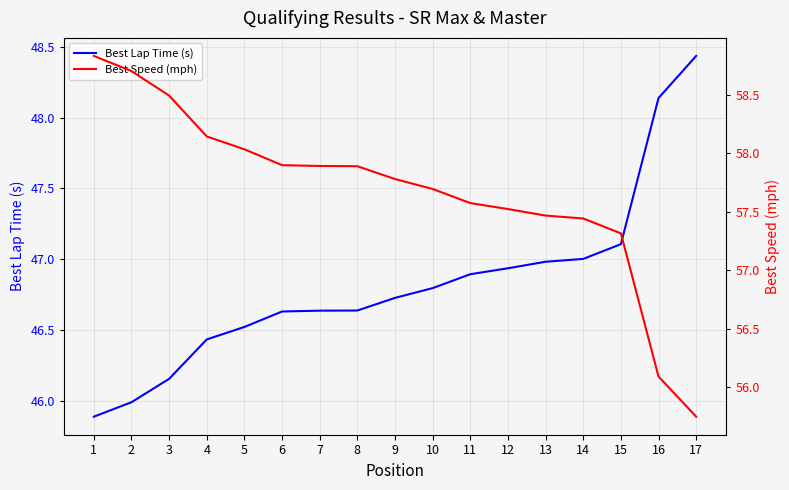

The Best Speed (mph) series shows 15.4 at 10. True or false?

False